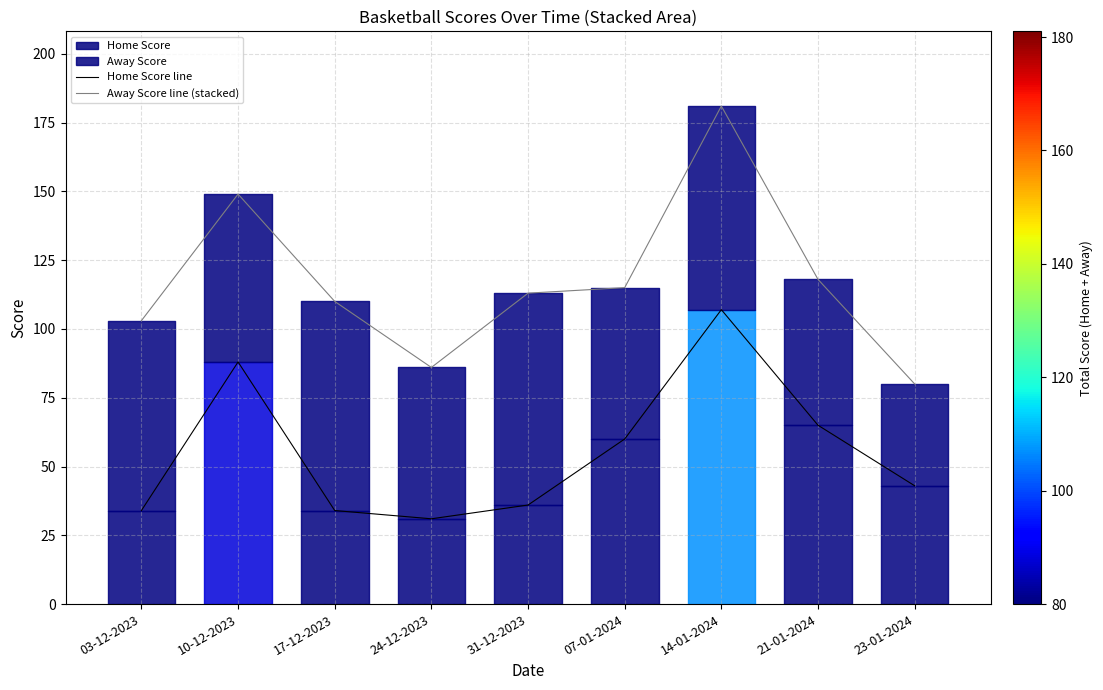

What is the average value of the Home Score line series?

55